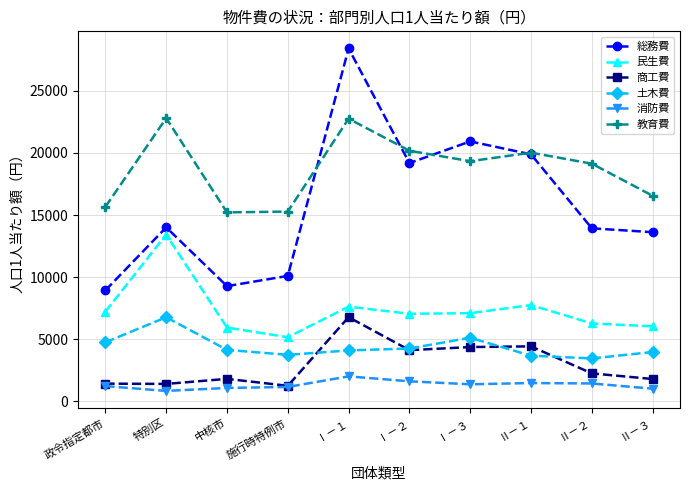

What is the greatest value displayed?

28407